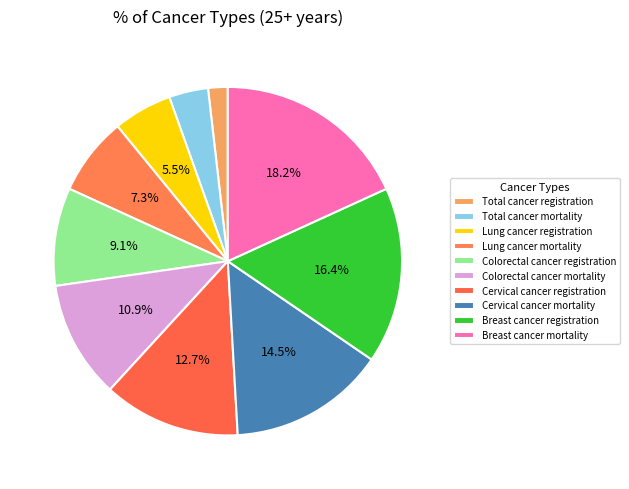

True or false: Breast cancer mortality accounts for 18% of the total.

True